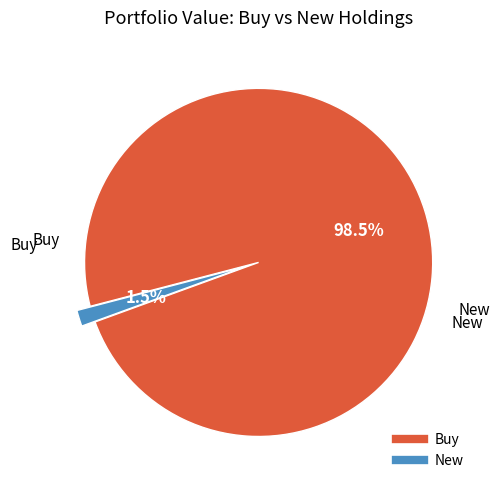

Is there a majority slice in this chart?

Yes